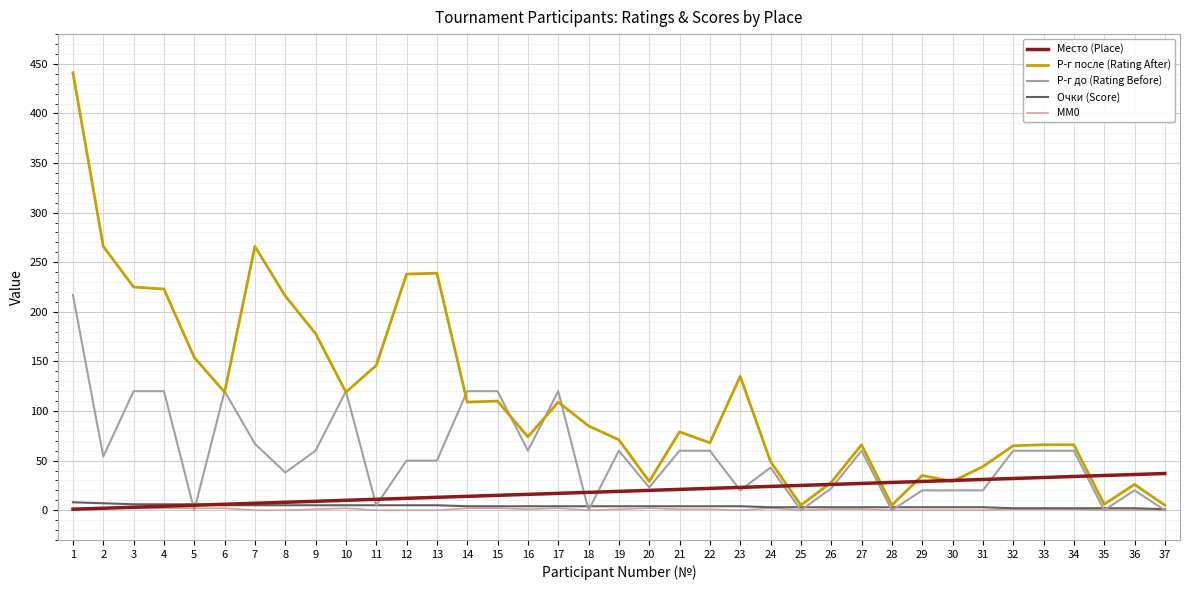

The Место (Place) series shows 53 at 32. True or false?

False